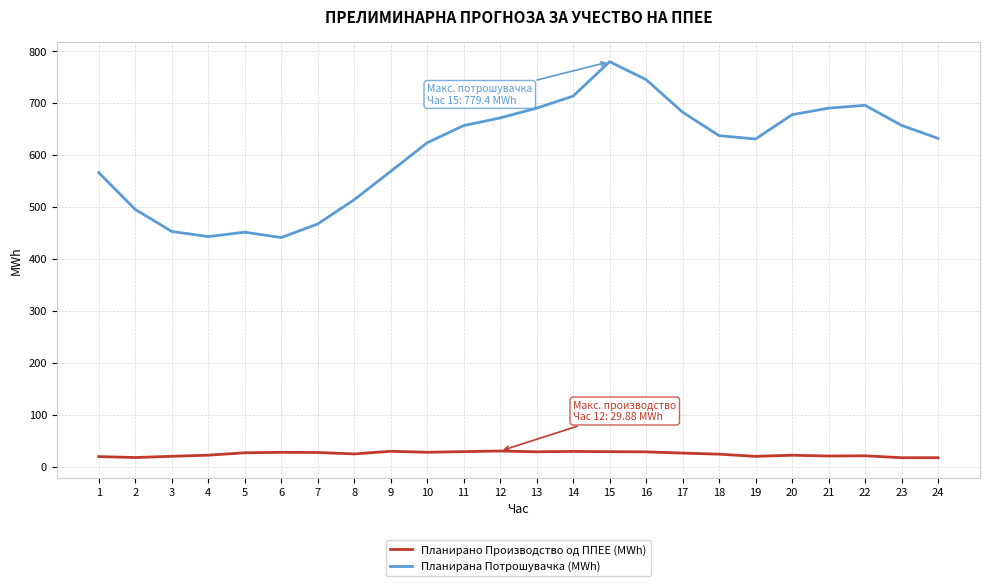

What is the total value across all series at 18?

660.7